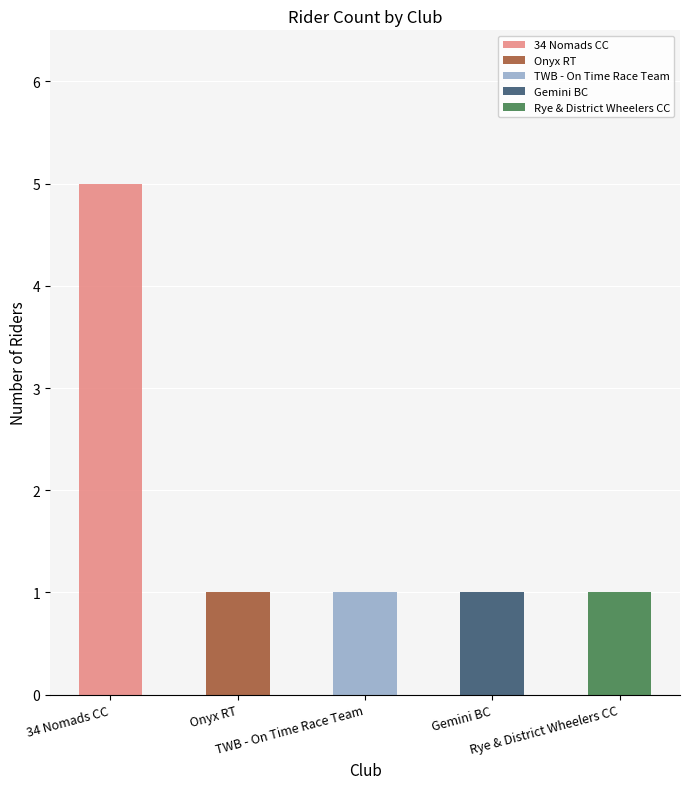

Rank the categories by Onyx RT value from lowest to highest.

34 Nomads CC, TWB - On Time Race Team, Gemini BC, Rye & District Wheelers CC, Onyx RT